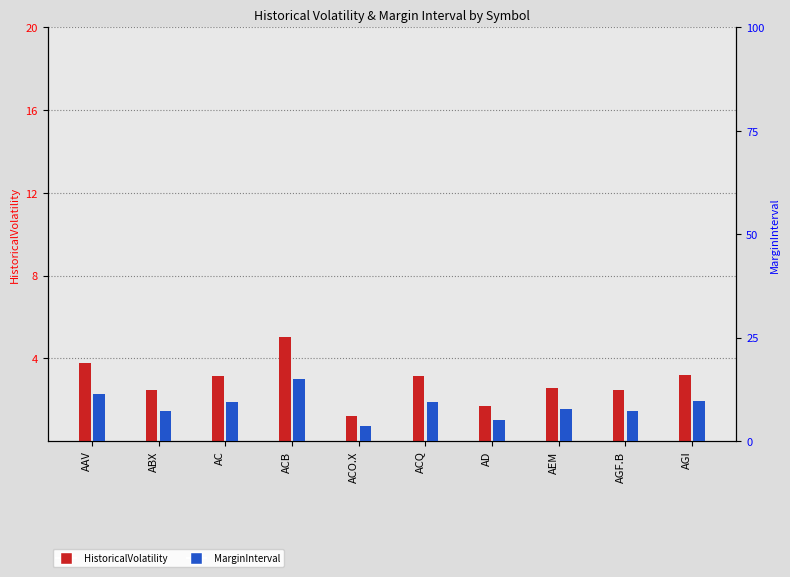

Rank the series by their maximum value, from lowest to highest.

HistoricalVolatility, MarginInterval